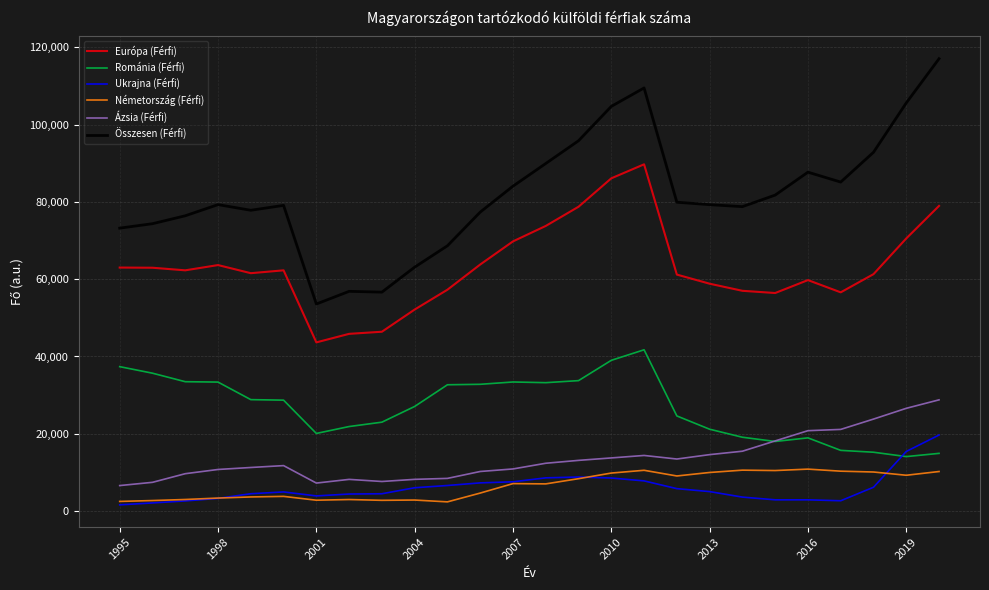

What is the difference between the maximum and minimum values in the Románia (Férfi) series?

27634